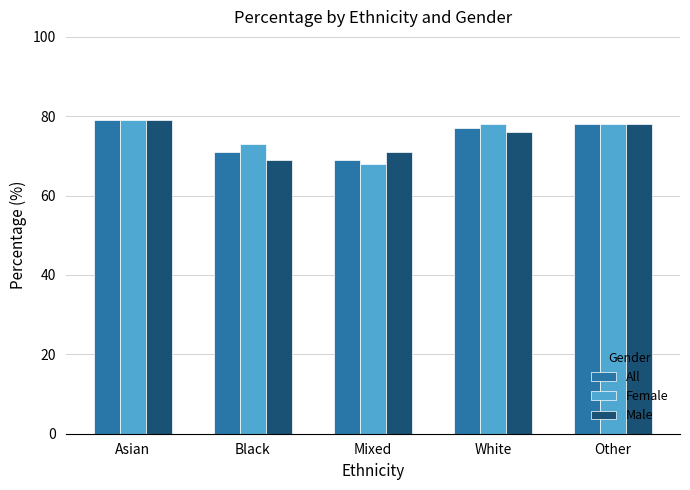

How many bars are there in total?

15